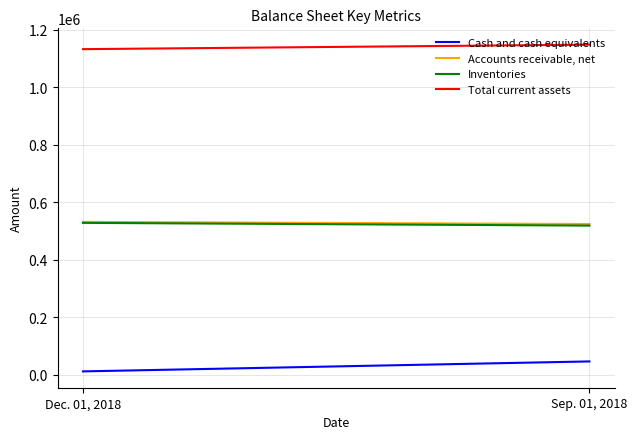

At which category is the sum across all series the highest?

Sep. 01, 2018